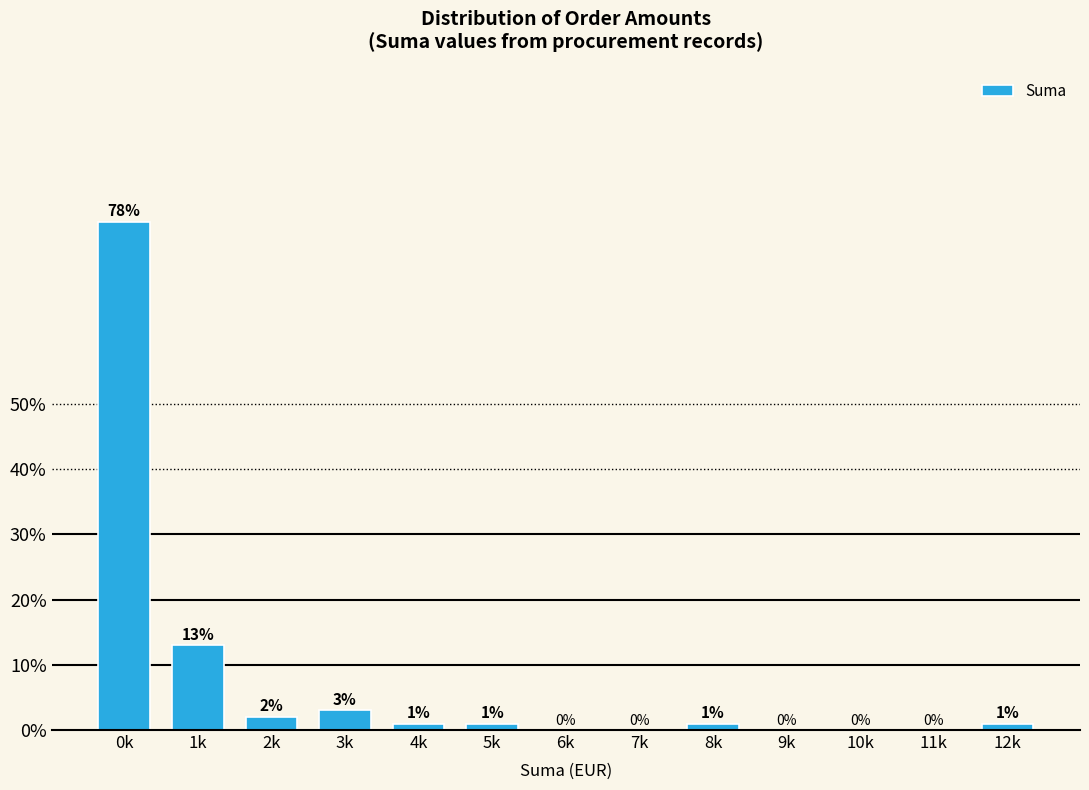

Reading left to right, what are all the values shown in this chart?

0k=78	1k=13	2k=2	3k=3	4k=1	5k=1	6k=0	7k=0	8k=1	9k=0	10k=0	11k=0	12k=1